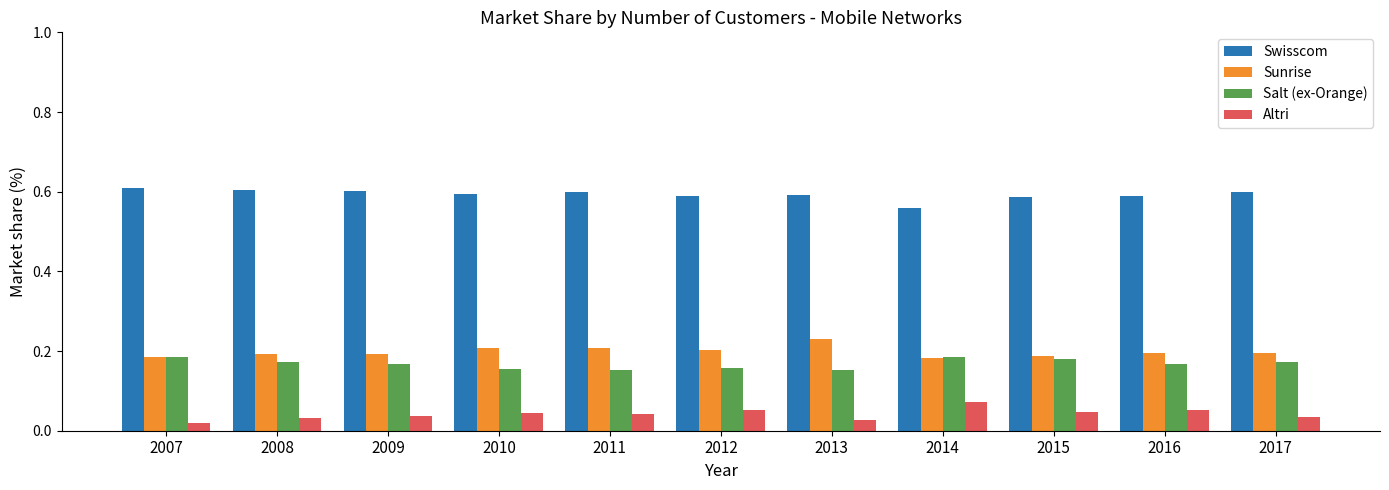

How many bars are there in each group?

4